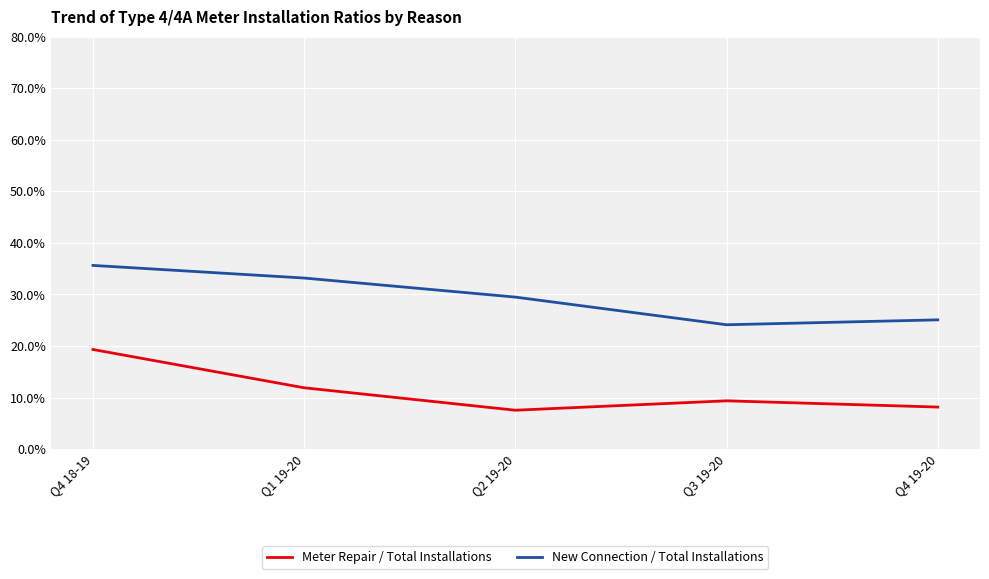

Read the New Connection / Total Installations value at Q2 19-20.

29.5